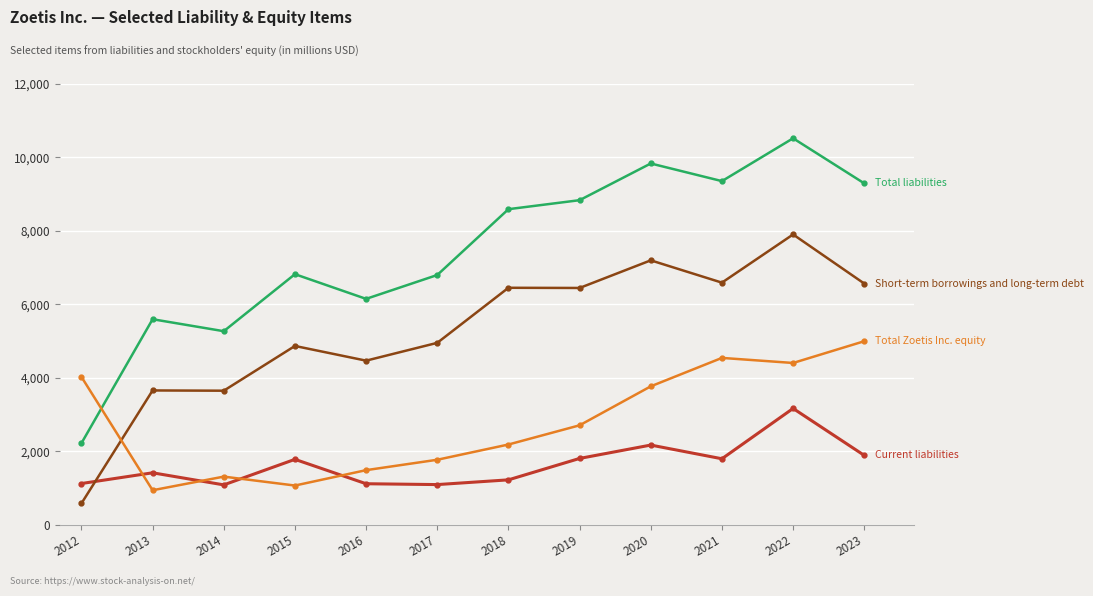

Which category has the lowest value across all series?

2012